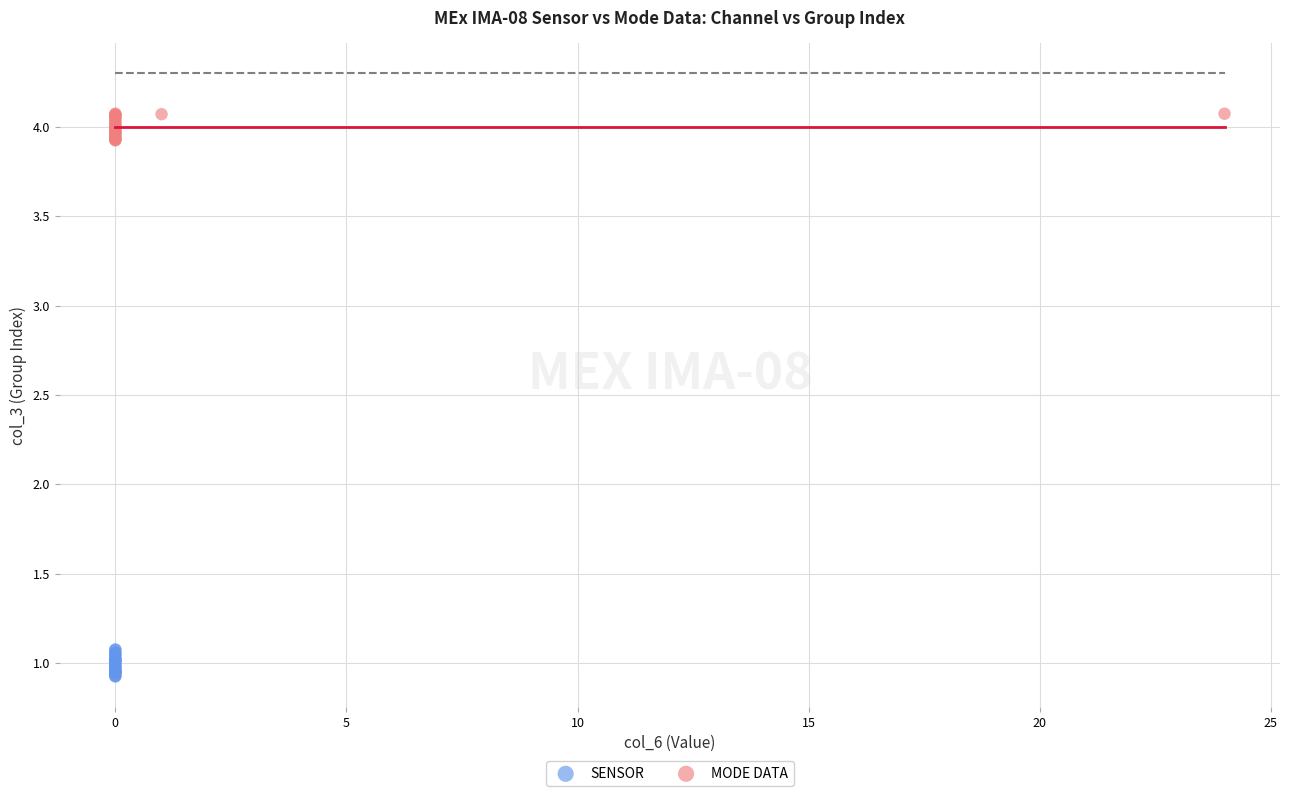

Which series reaches the maximum Y coordinate?

MODE DATA